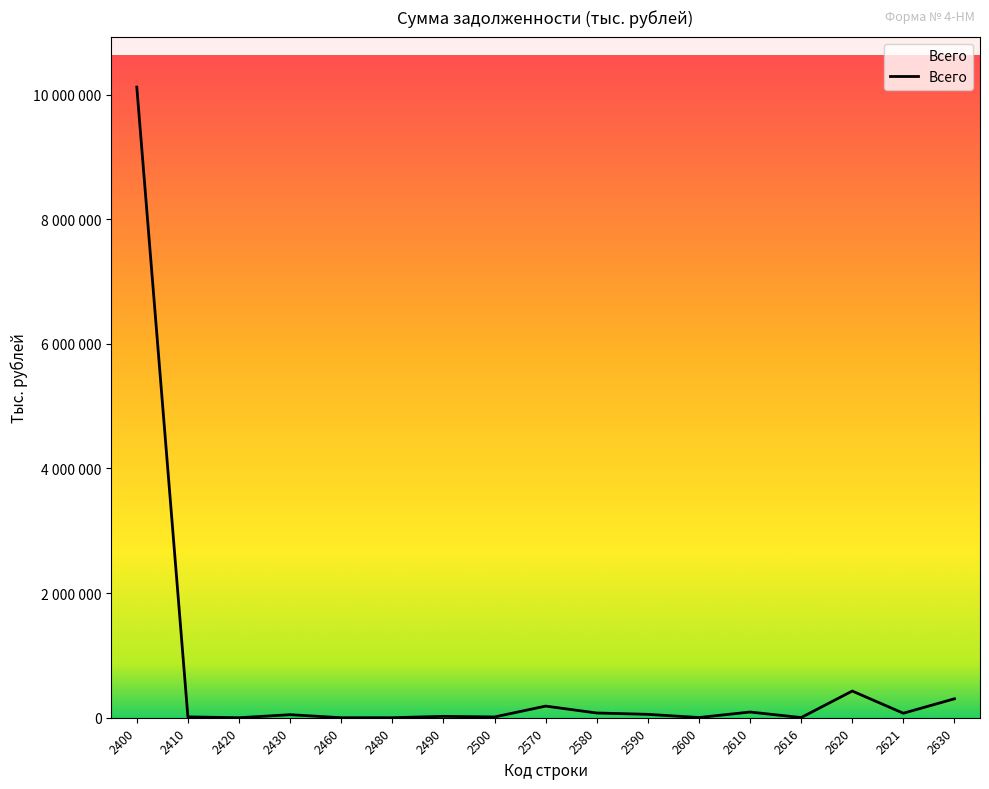

Reading left to right, list all the values displayed in this chart.

2400=10120151	2410=13551	2420=15	2430=48706	2460=9	2480=137	2490=22182	2500=12072	2570=186555	2580=75967	2590=54508	2600=3055	2610=91520	2616=2646	2620=428023	2621=72189	2630=304093